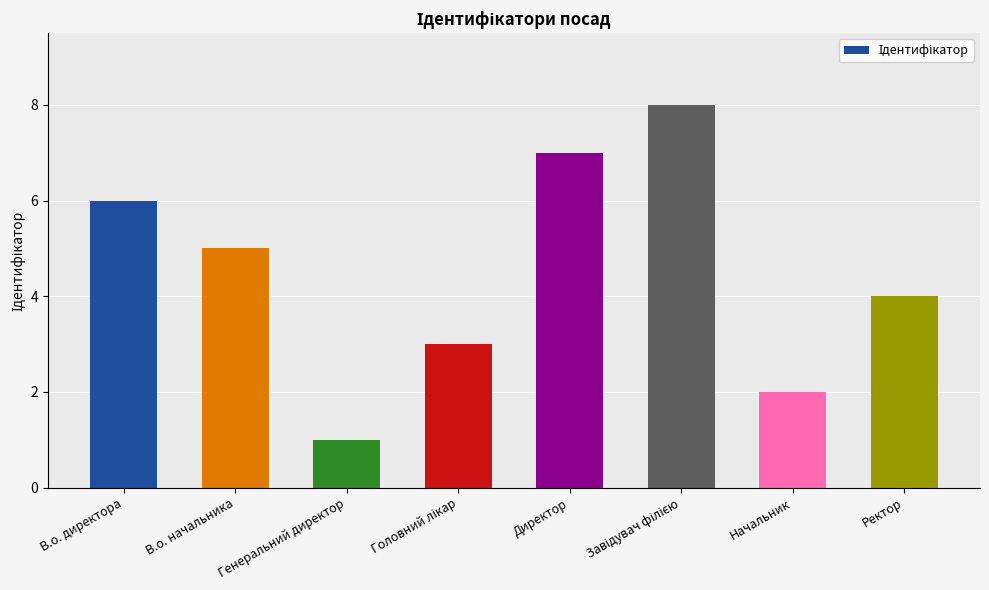

Count the number of data series in this chart.

1